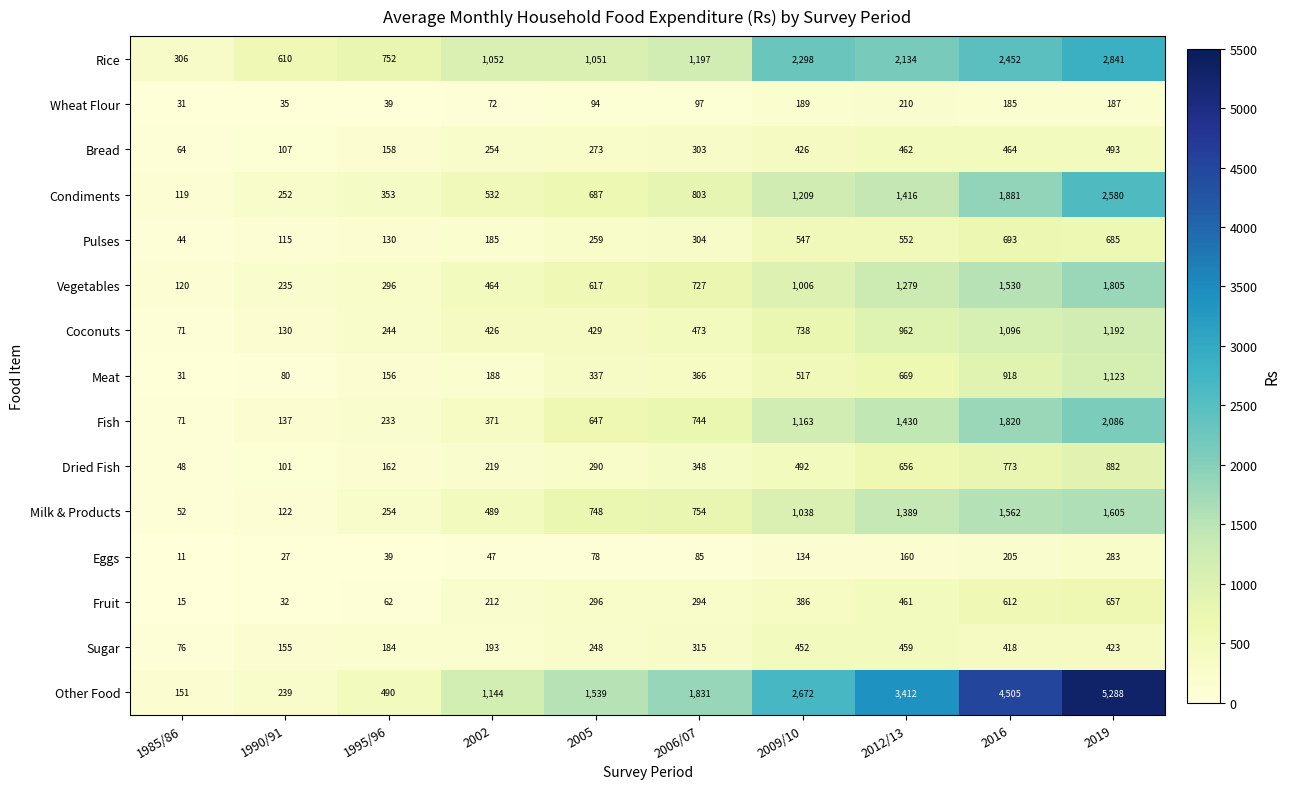

What is the sum of all Eggs values?

1069